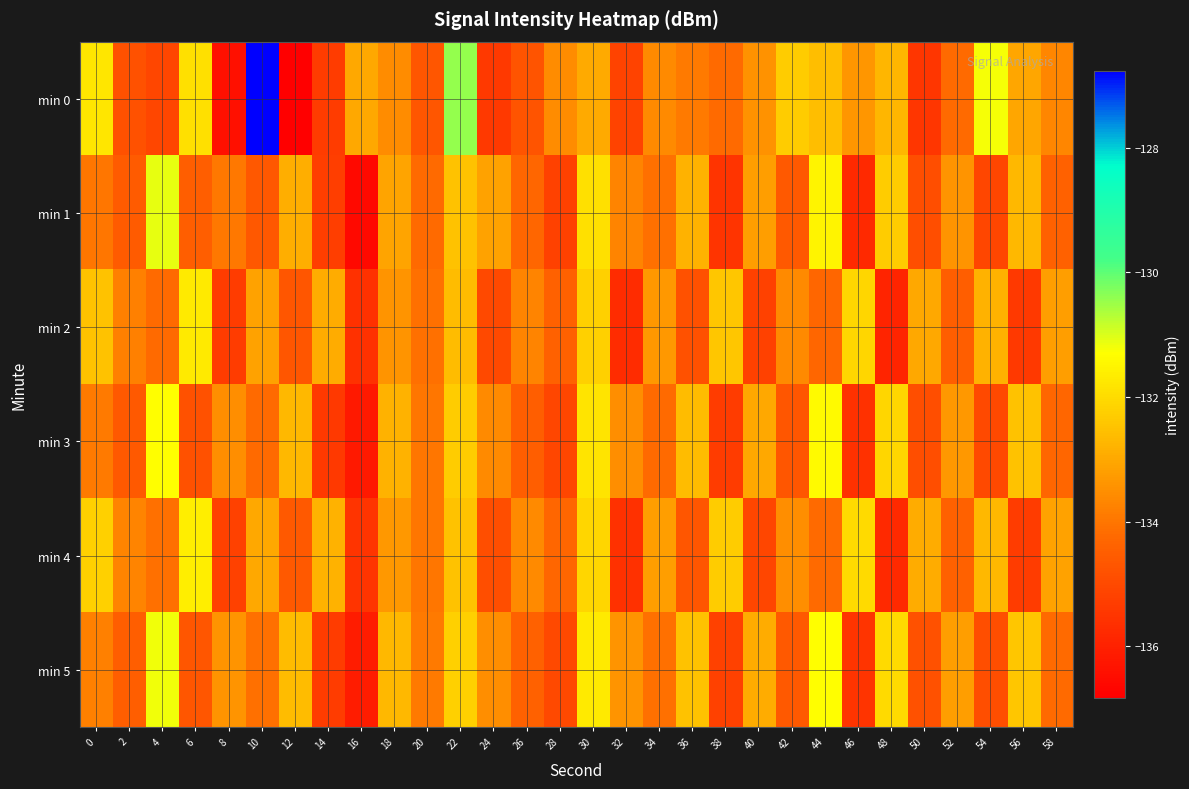

At 50, list the series in order from smallest to largest.

min 0, min 1, min 3, min 5, min 2, min 4